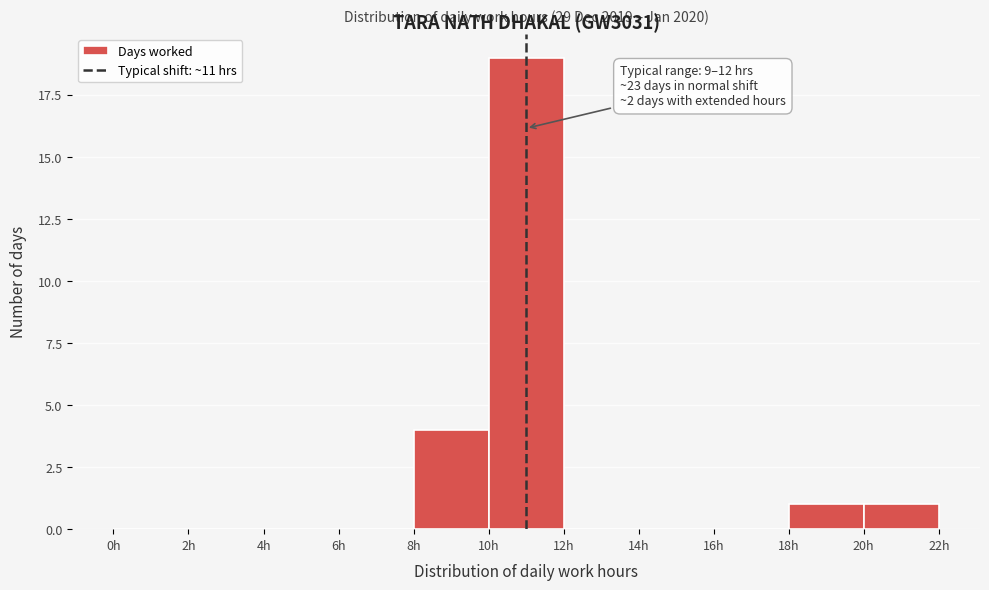

Which range on the x-axis has the tallest bar?

10 to 12